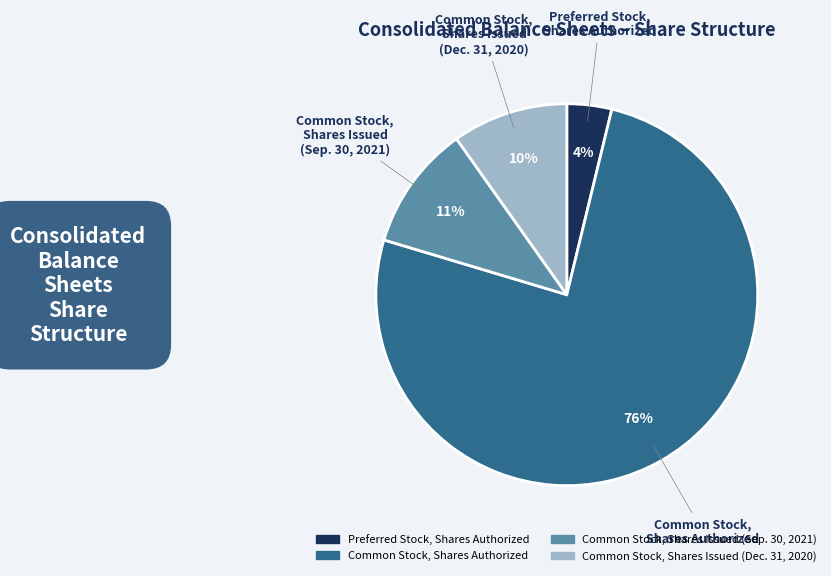

To the nearest percent, what percentage of the pie is Common Stock, Shares Issued (Dec. 31, 2020)?

10%